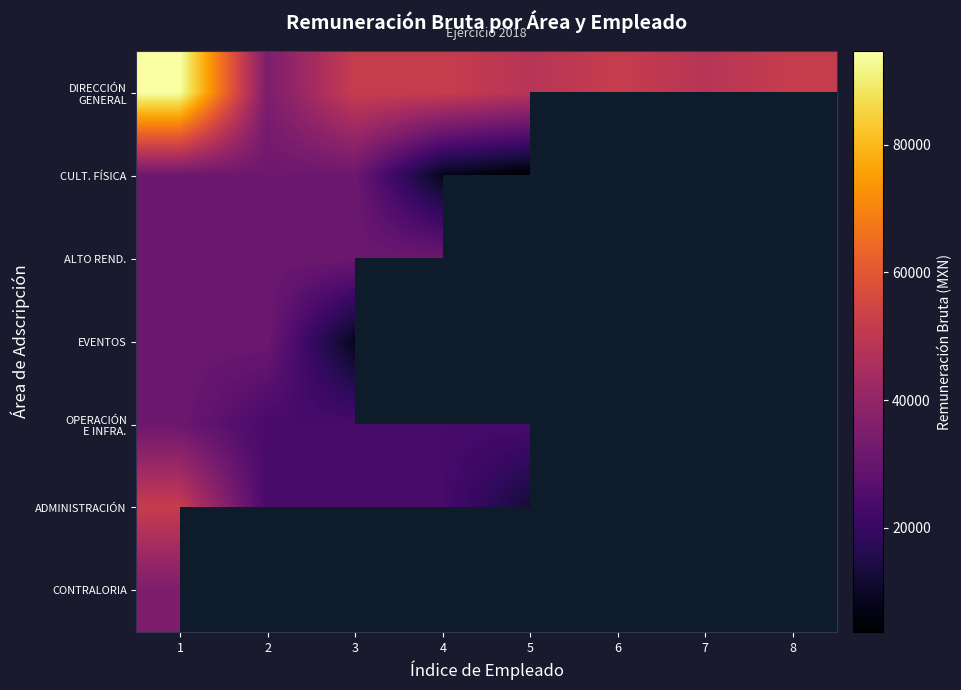

List the series in order of their overall mean, highest first.

DIRECCIÓN GENERAL, CULT. FÍSICA, ALTO REND., EVENTOS, OPERACIÓN E INFRA., ADMINISTRACIÓN, CONTRALORIA